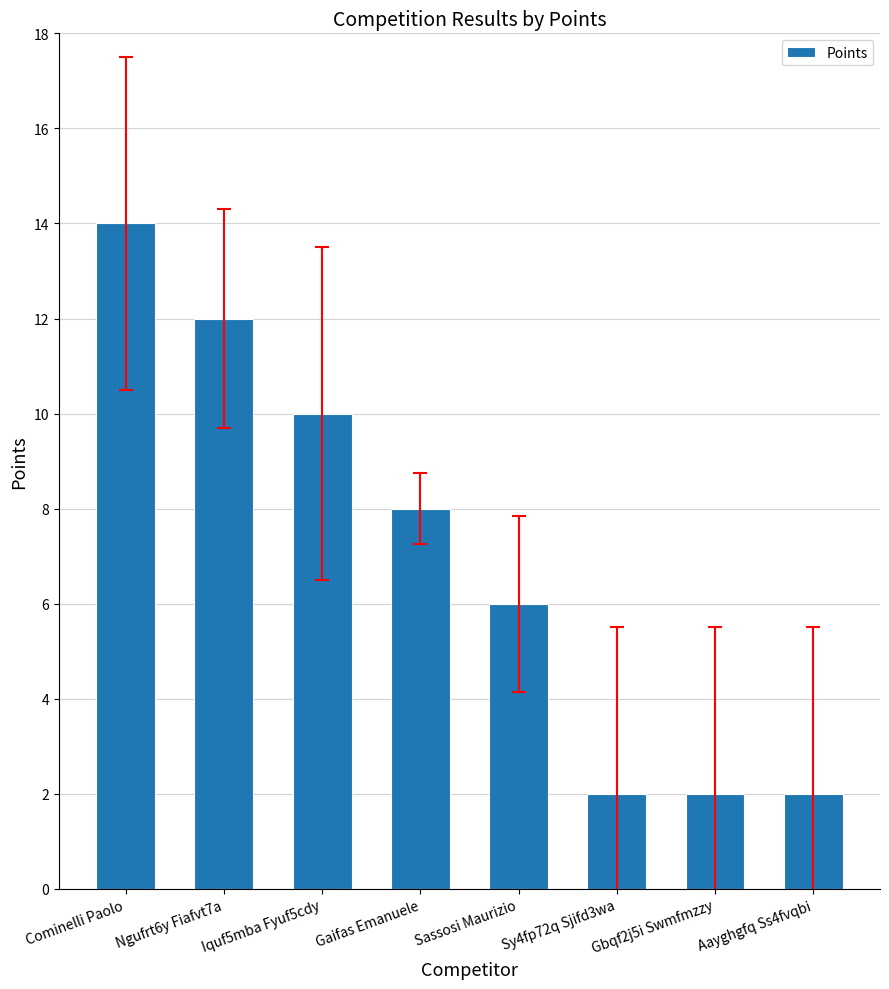

True or false: the data shows 12 at Ngufrt6y Fiafvt7a.

True